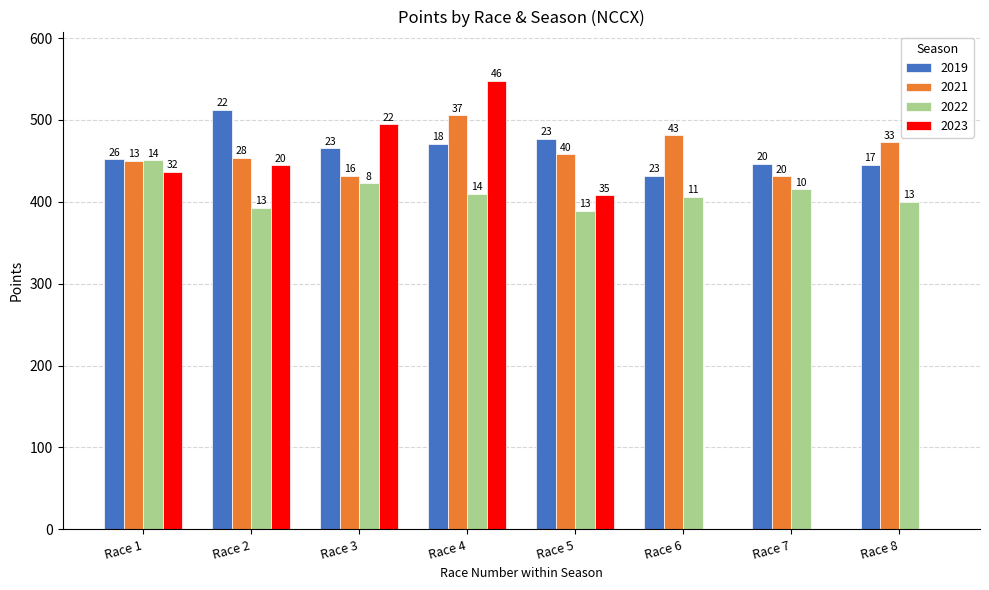

Is the value of 2022 at Race 7 greater than the value of 2023 at Race 3?

No